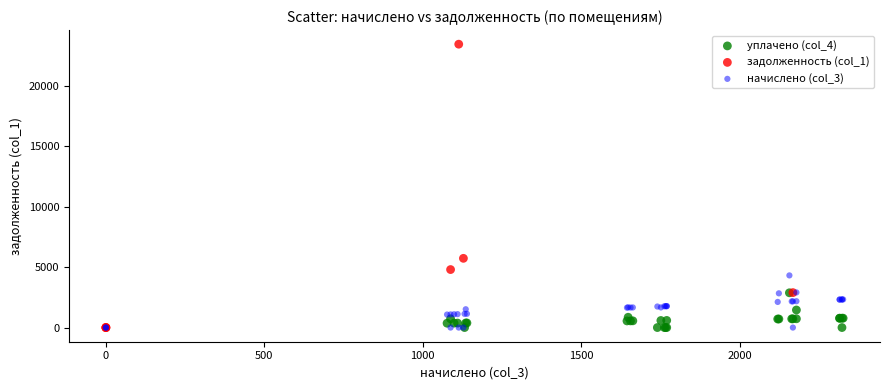

What are all the series names shown in the legend?

уплачено (col_4), задолженность (col_1), начислено (col_3)